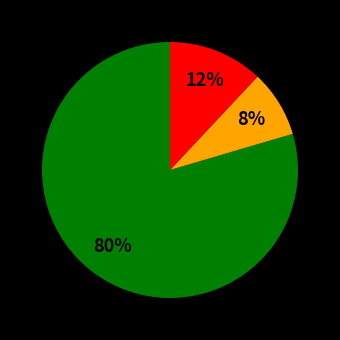

Is there any slice that represents more than half of the pie?

Yes